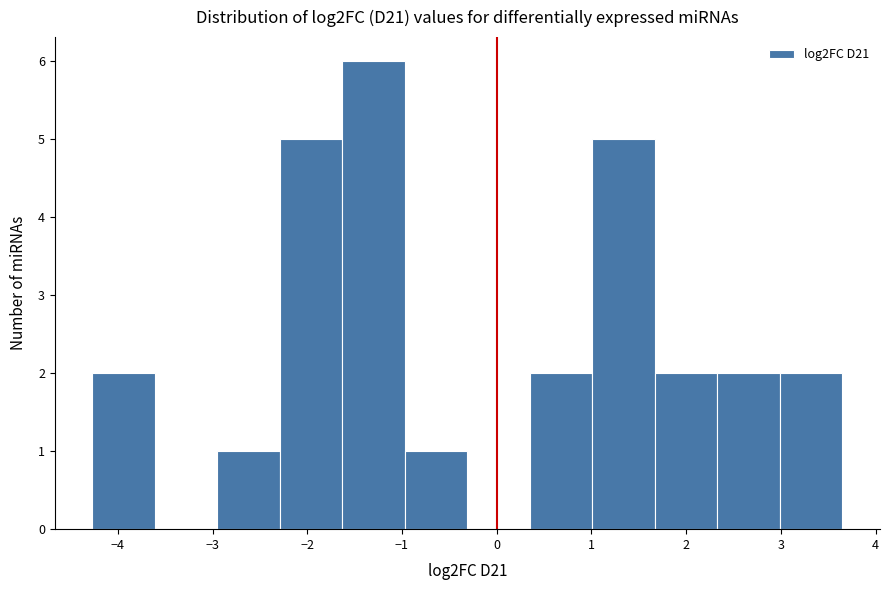

How tall is the bar that spans -2.3 to -1.6 on the x-axis? Neither the bar edges nor the heights are printed on the chart, so give them approximately, as read against the axes.

5